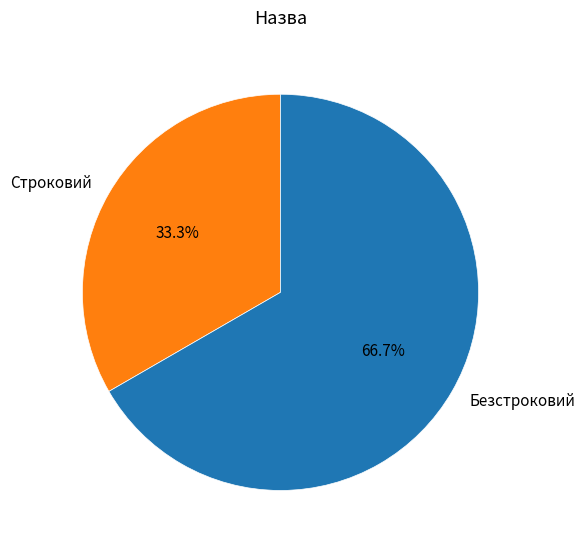

The Строковий slice represents 33% of the pie. True or false?

True